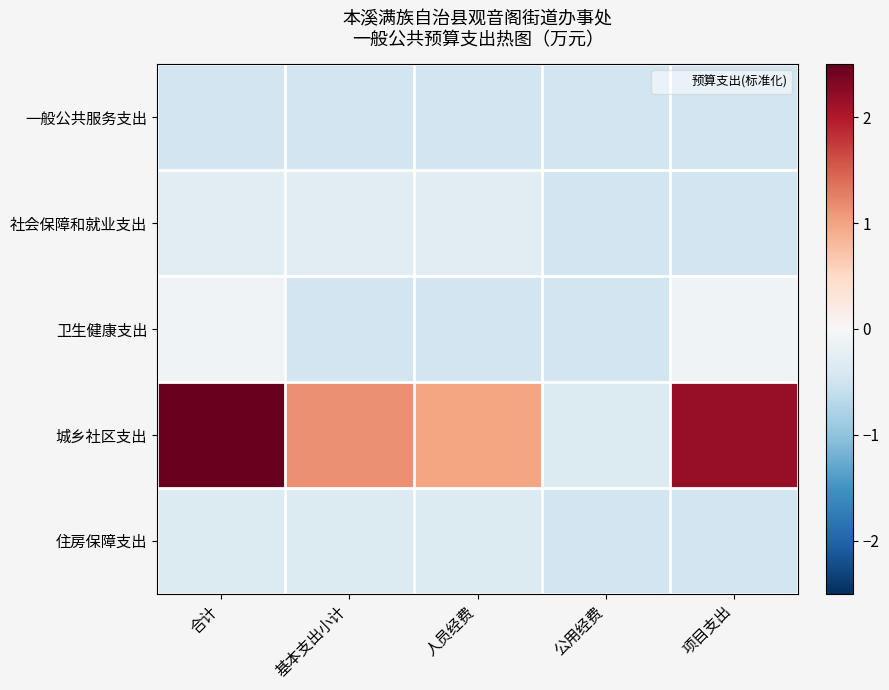

At 基本支出小计, list the series in order from smallest to largest.

卫生健康支出, 一般公共服务支出, 住房保障支出, 社会保障和就业支出, 城乡社区支出